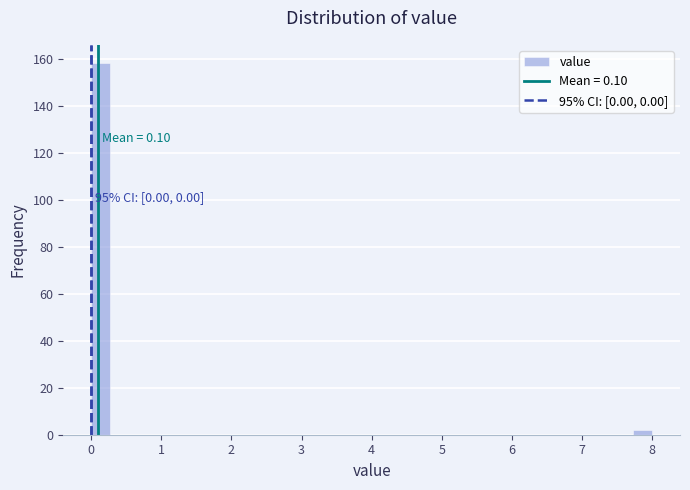

Read against the x-axis, roughly where is the centre of the tallest bar?

0.1